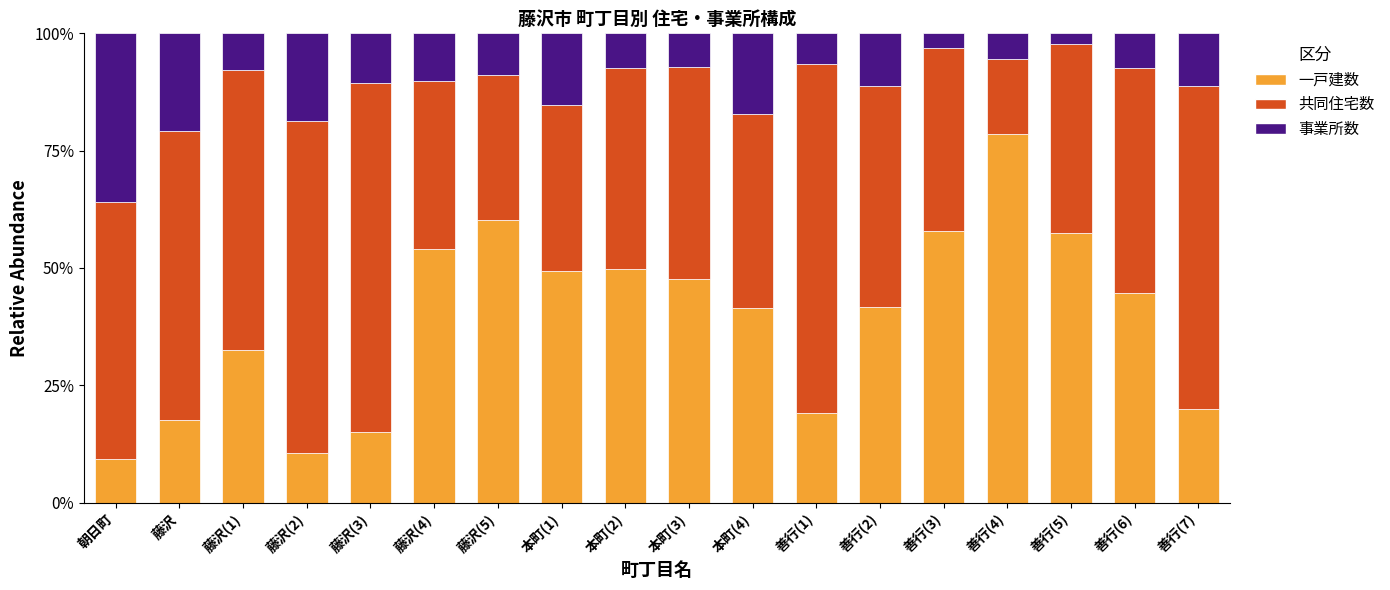

What is the lowest value of the 一戸建数 series?

9.2